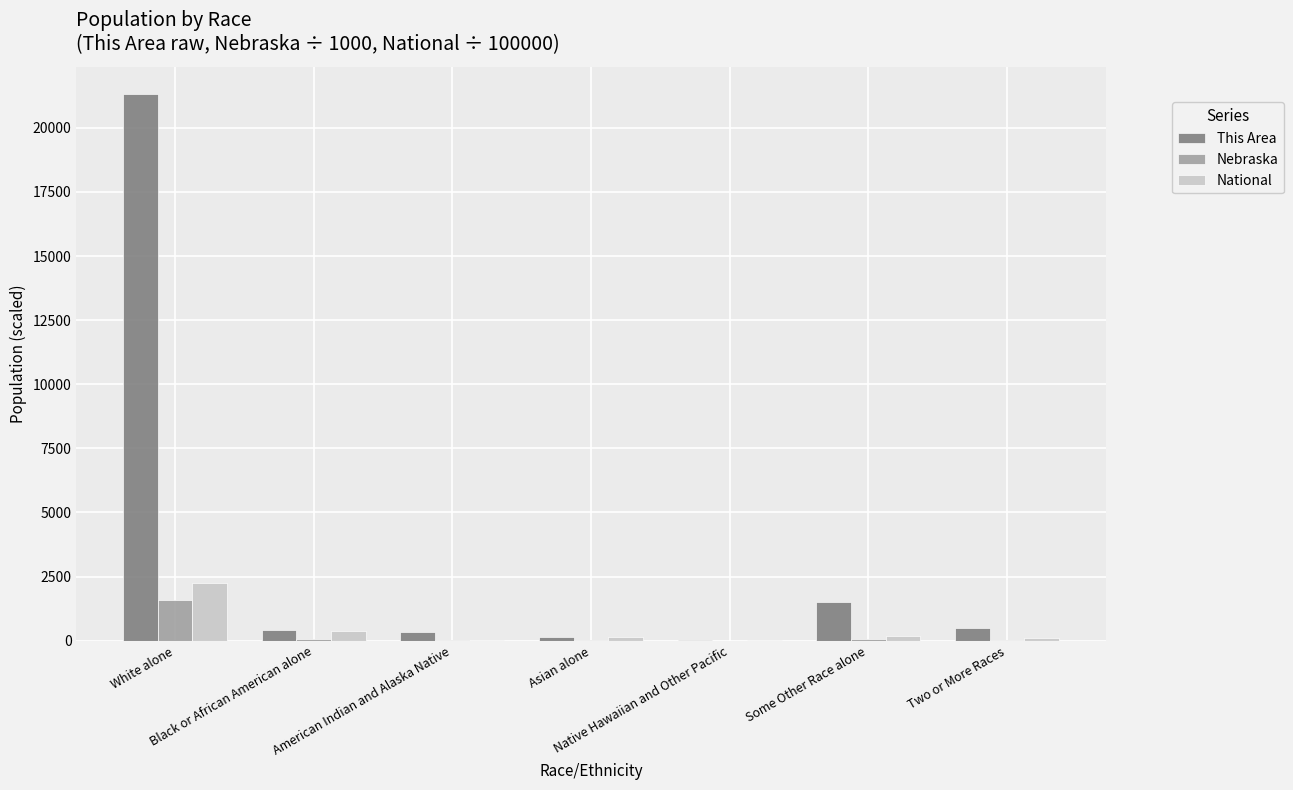

Which series has the largest total across all categories?

This Area